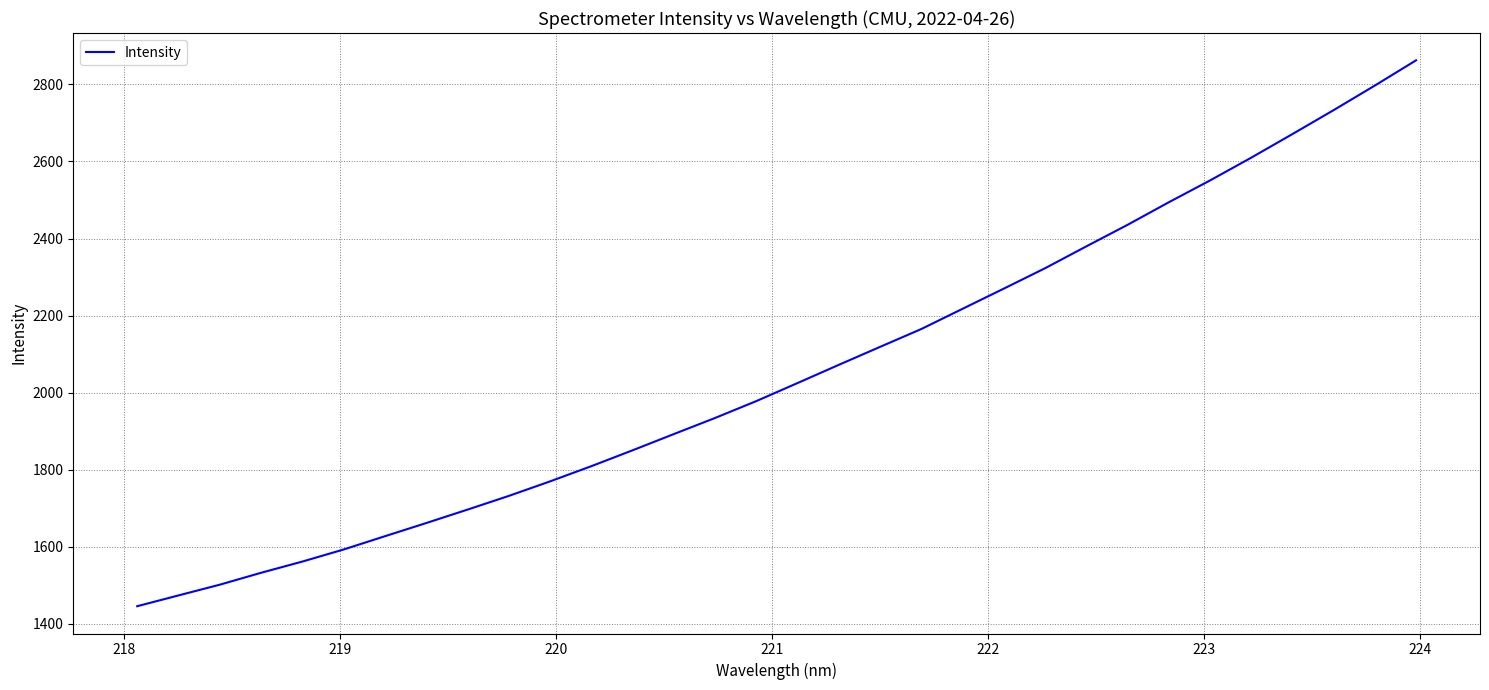

What is the difference between the maximum and minimum values?

1417.1